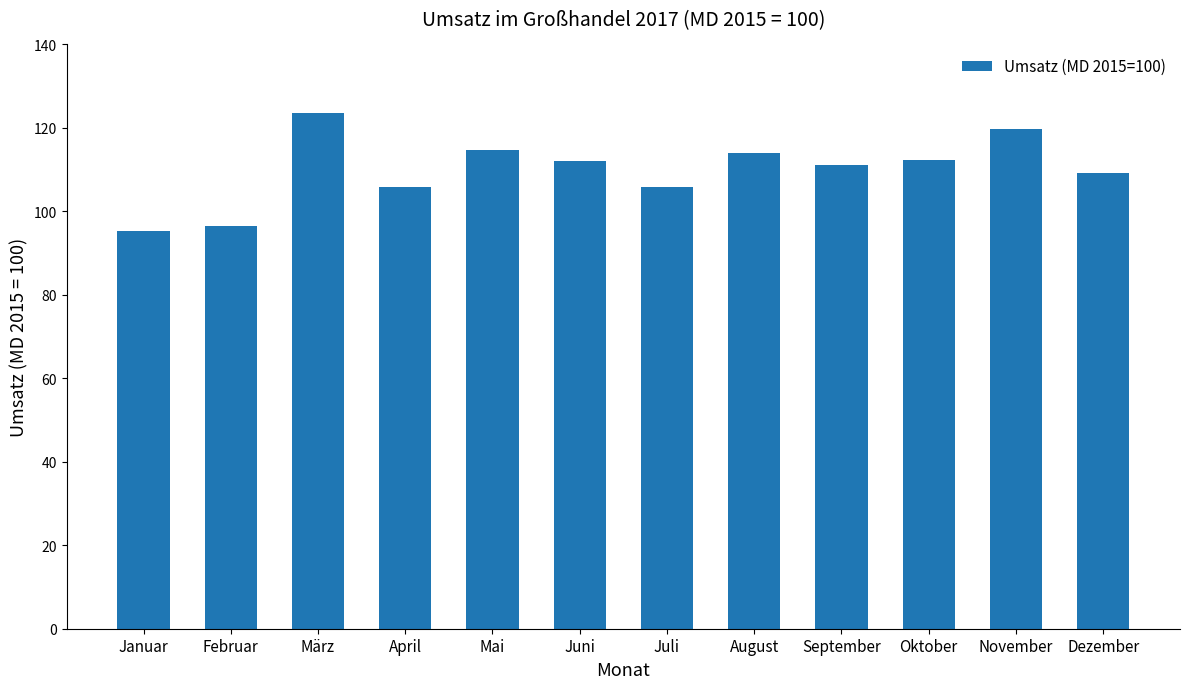

Between Januar and Oktober, which is larger?

Oktober